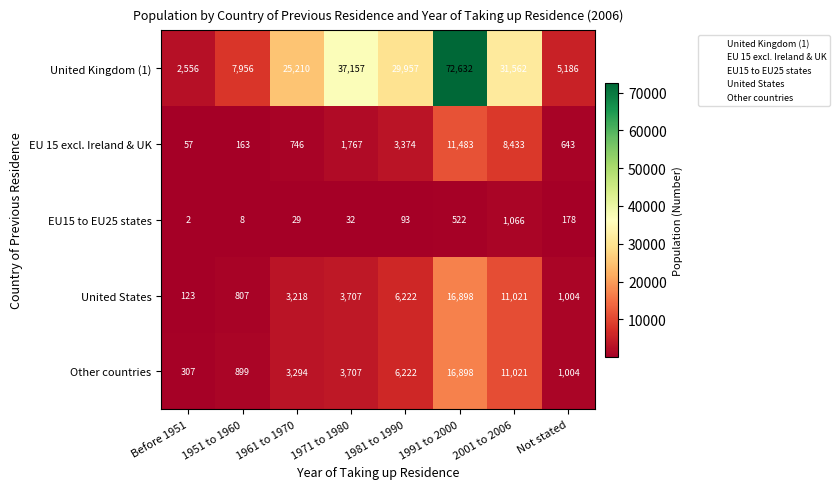

What is the difference between the maximum and minimum values in the Other countries series?

16591